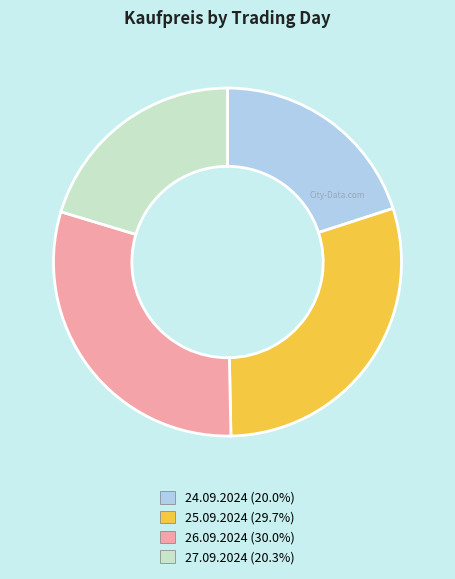

Is the sum of 24.09.2024 and 27.09.2024 greater than half?

No